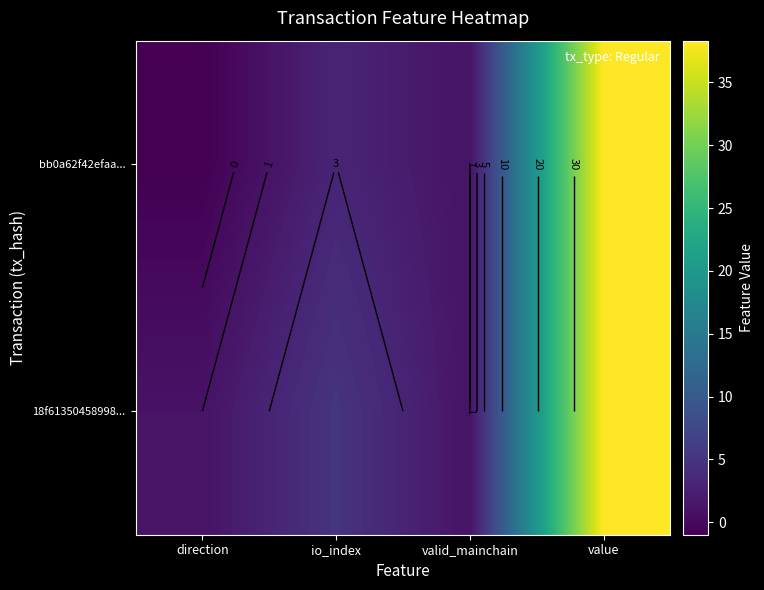

How many categories are shown in the chart?

4